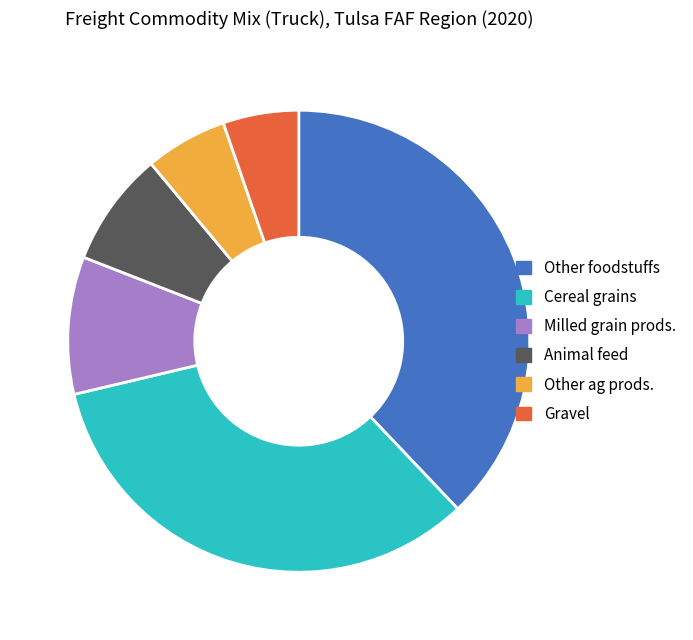

Is there a majority slice in this chart?

No